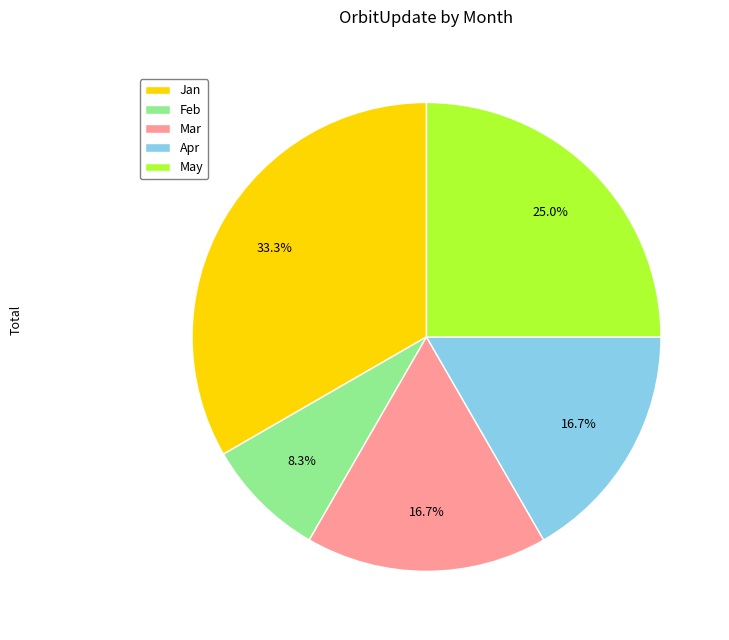

To the nearest percent, what is the combined percentage of Apr and Feb?

25%